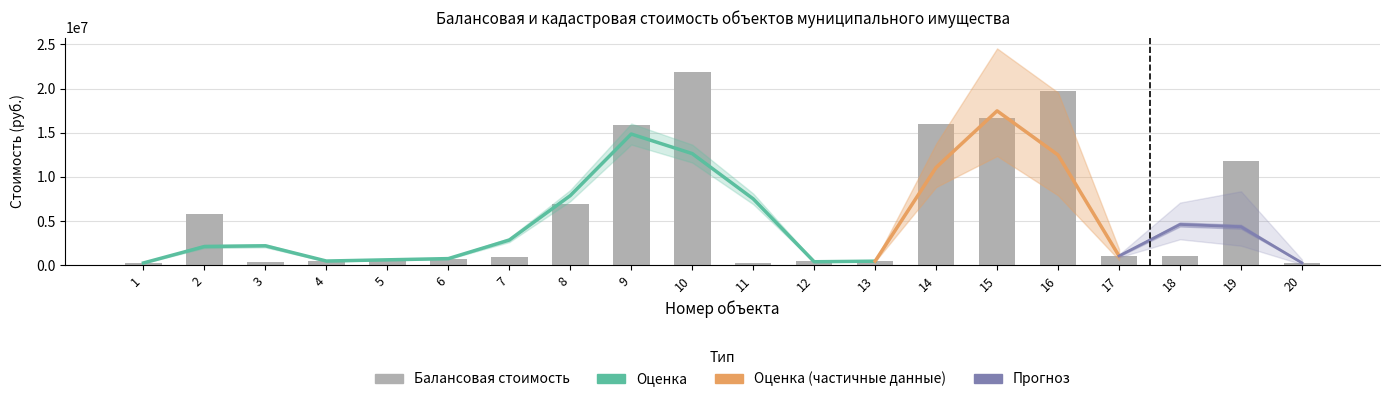

Which series has the largest total across all categories?

Балансовая стоимость